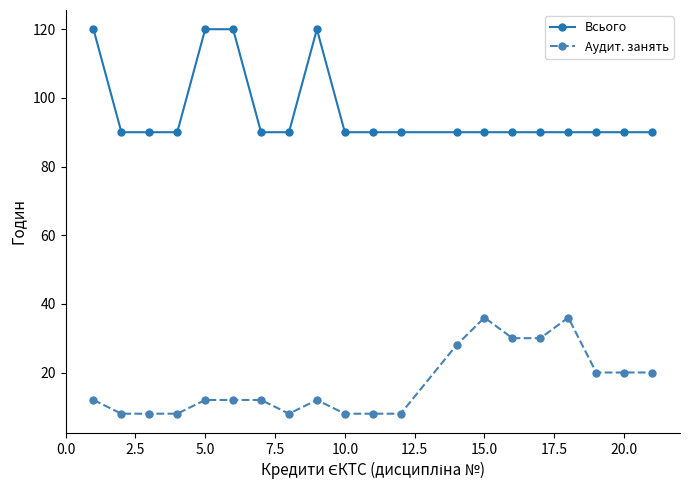

Rank the series by their average value, from highest to lowest.

Всього, Аудит. занять